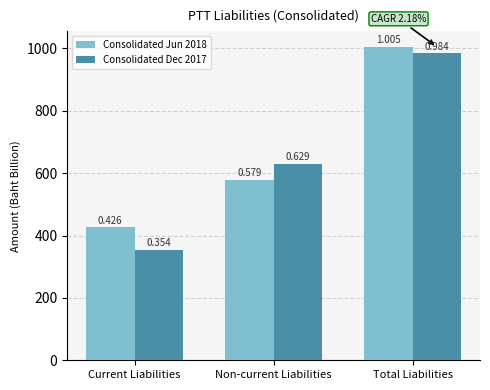

Reading right to left, what are all the values shown in this chart?

Consolidated Jun 2018: Total Liabilities=1005.2	Non-current Liabilities=579.1	Current Liabilities=426.1
Consolidated Dec 2017: Total Liabilities=983.8	Non-current Liabilities=629.4	Current Liabilities=354.4